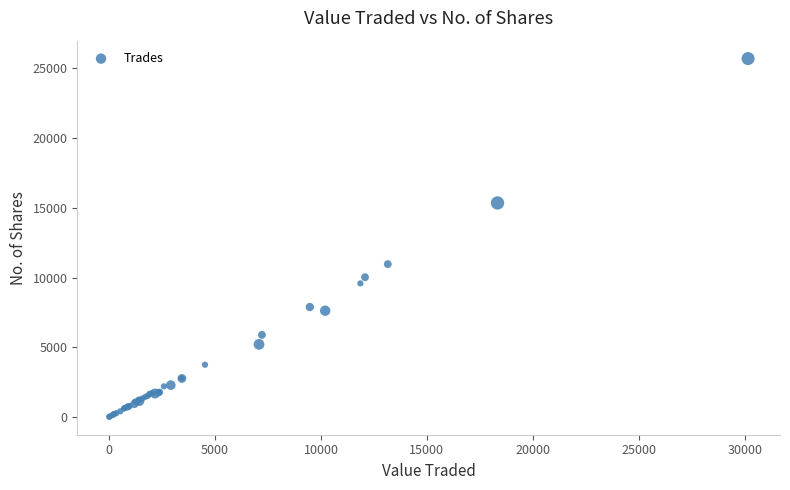

What Y value in the scatter plot is closest to 12855?

10961